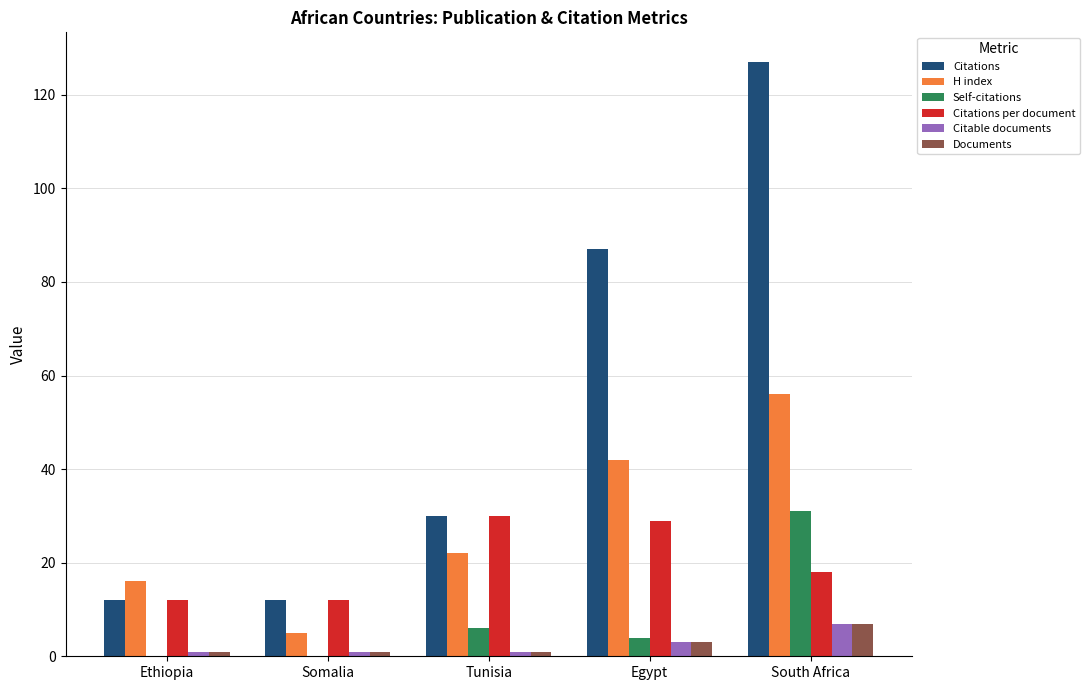

At which label is Citable documents closest to 4?

Egypt